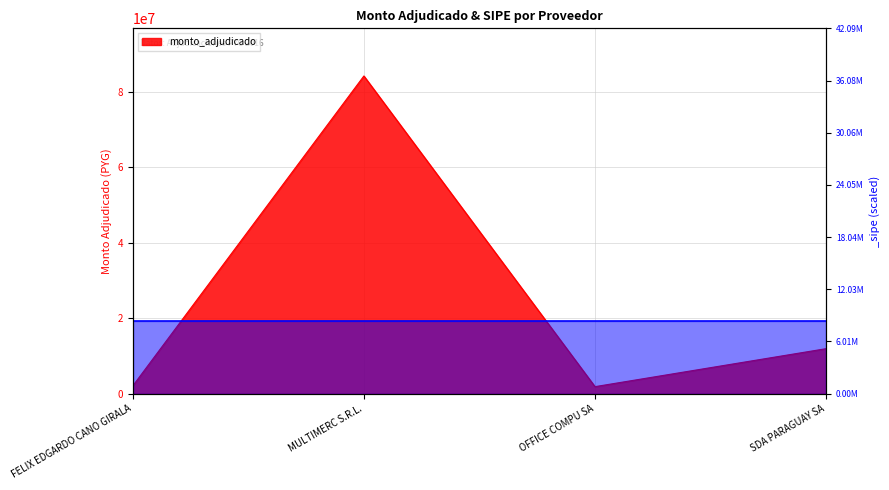

How many points are lower than both their immediate neighbors (excluding endpoints)?

1